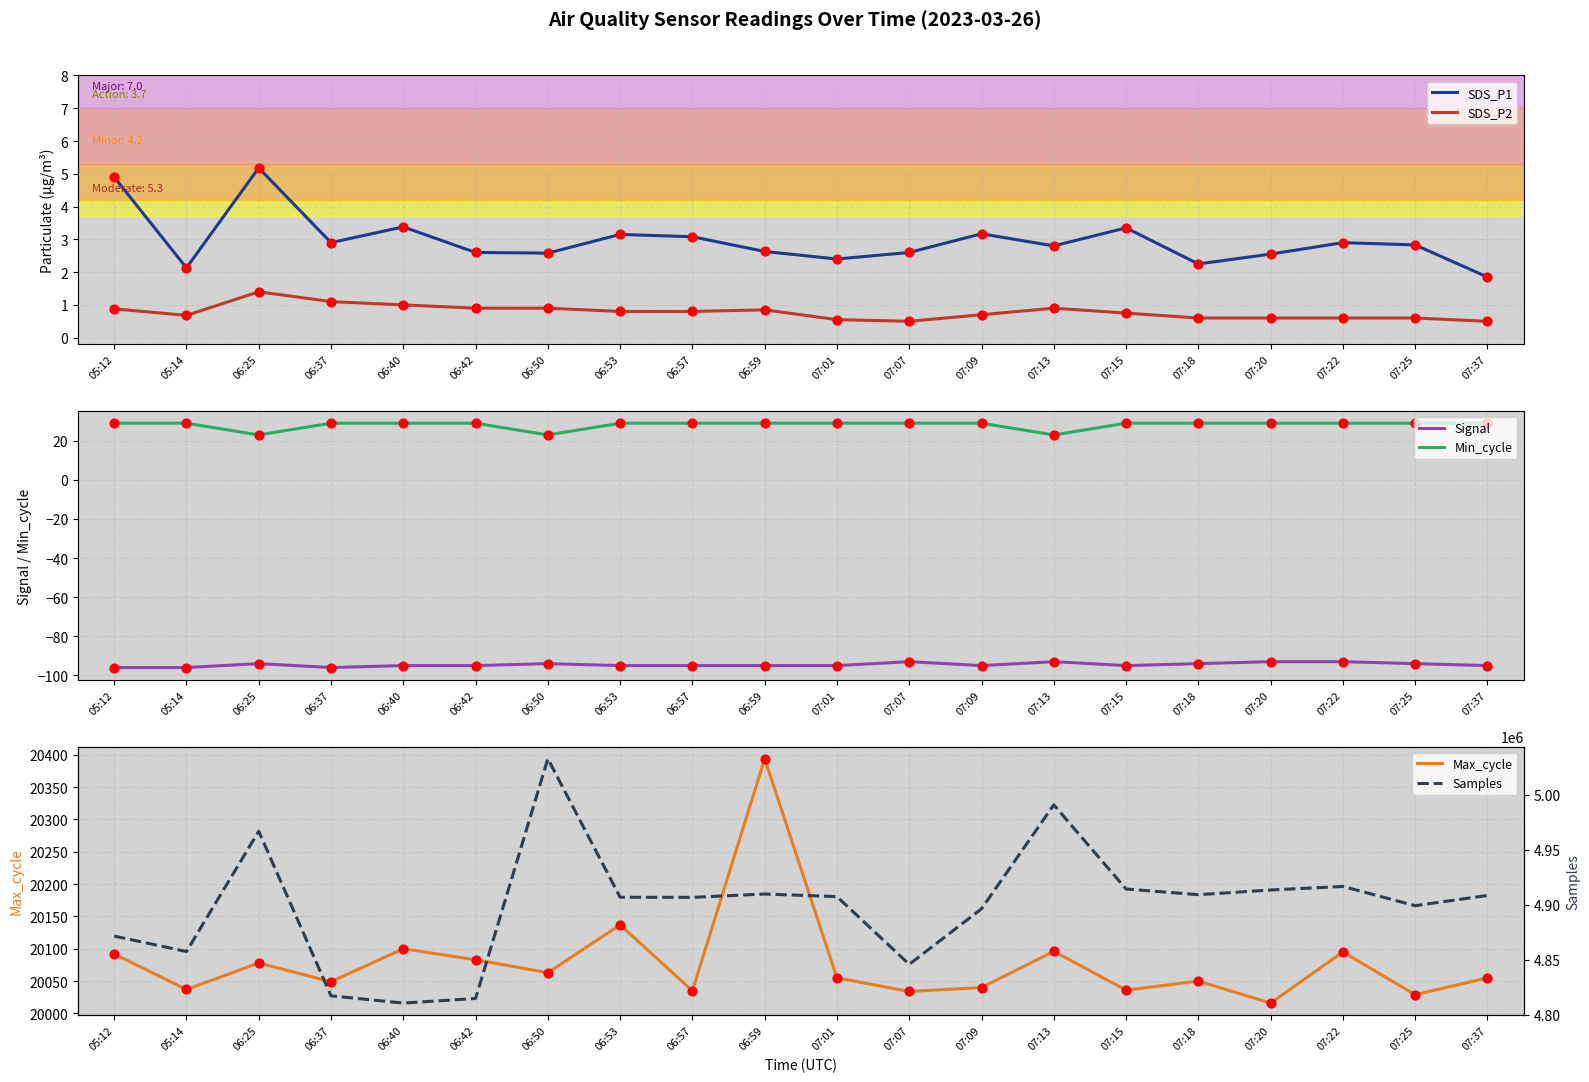

What is the total value across all series at 07:18?

4929172.8